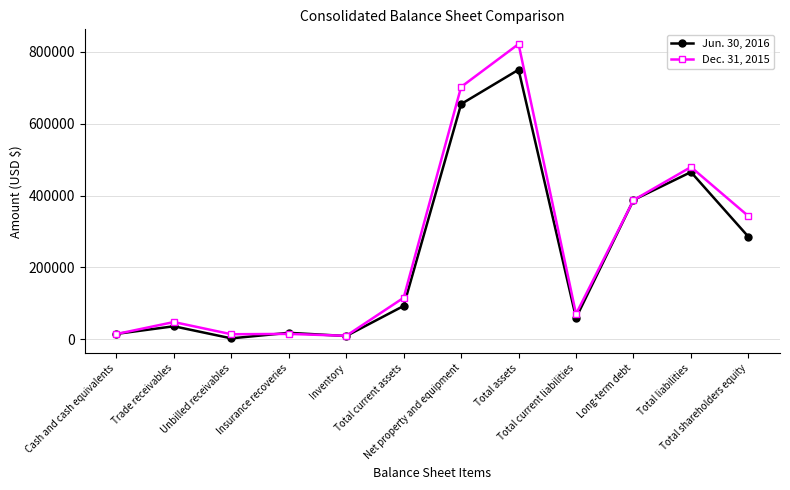

What is the value of the Dec. 31, 2015 point at the 6th from the left?

115268